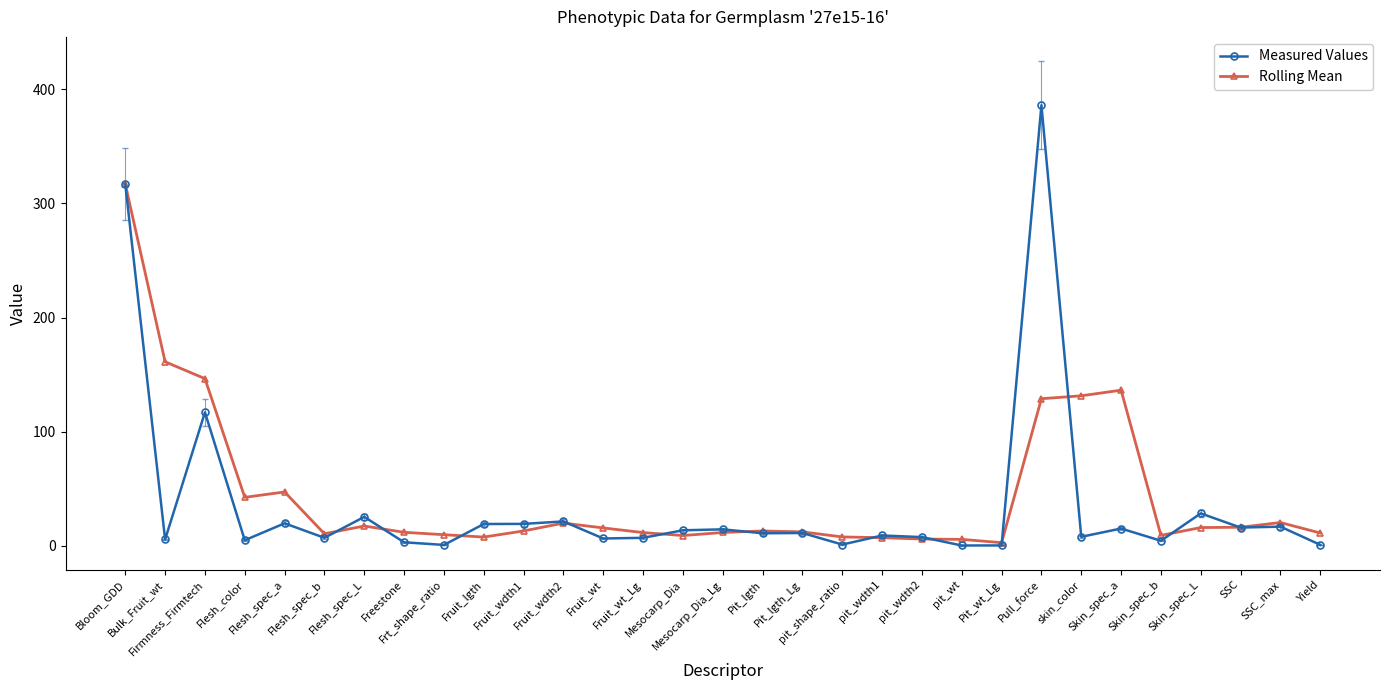

Where is Measured Values nearest to the value 193?

Firmness_Firmtech